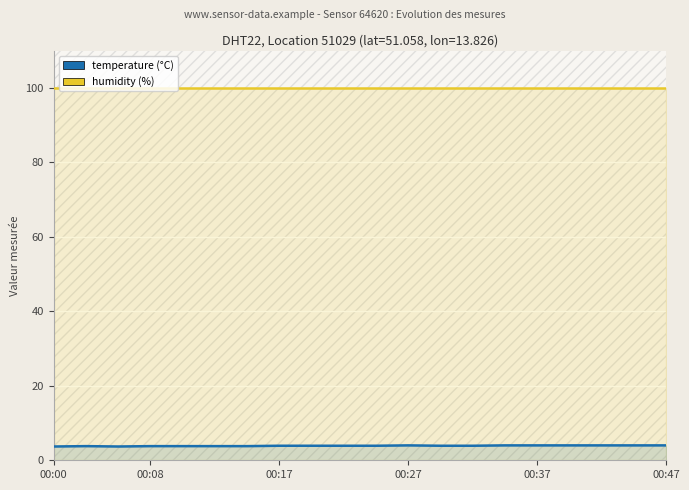

What are all the series names shown in the legend?

temperature, humidity